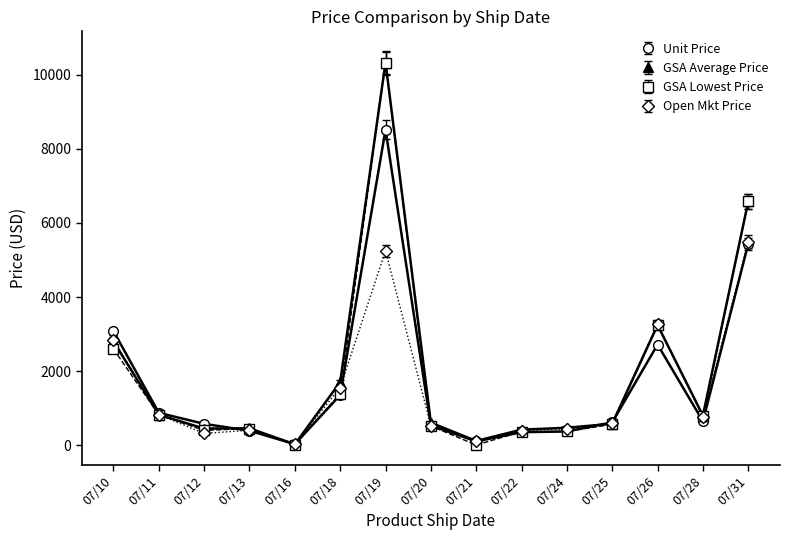

Between 07/26 and 07/28, which series saw the biggest shift?

Open Mkt Price